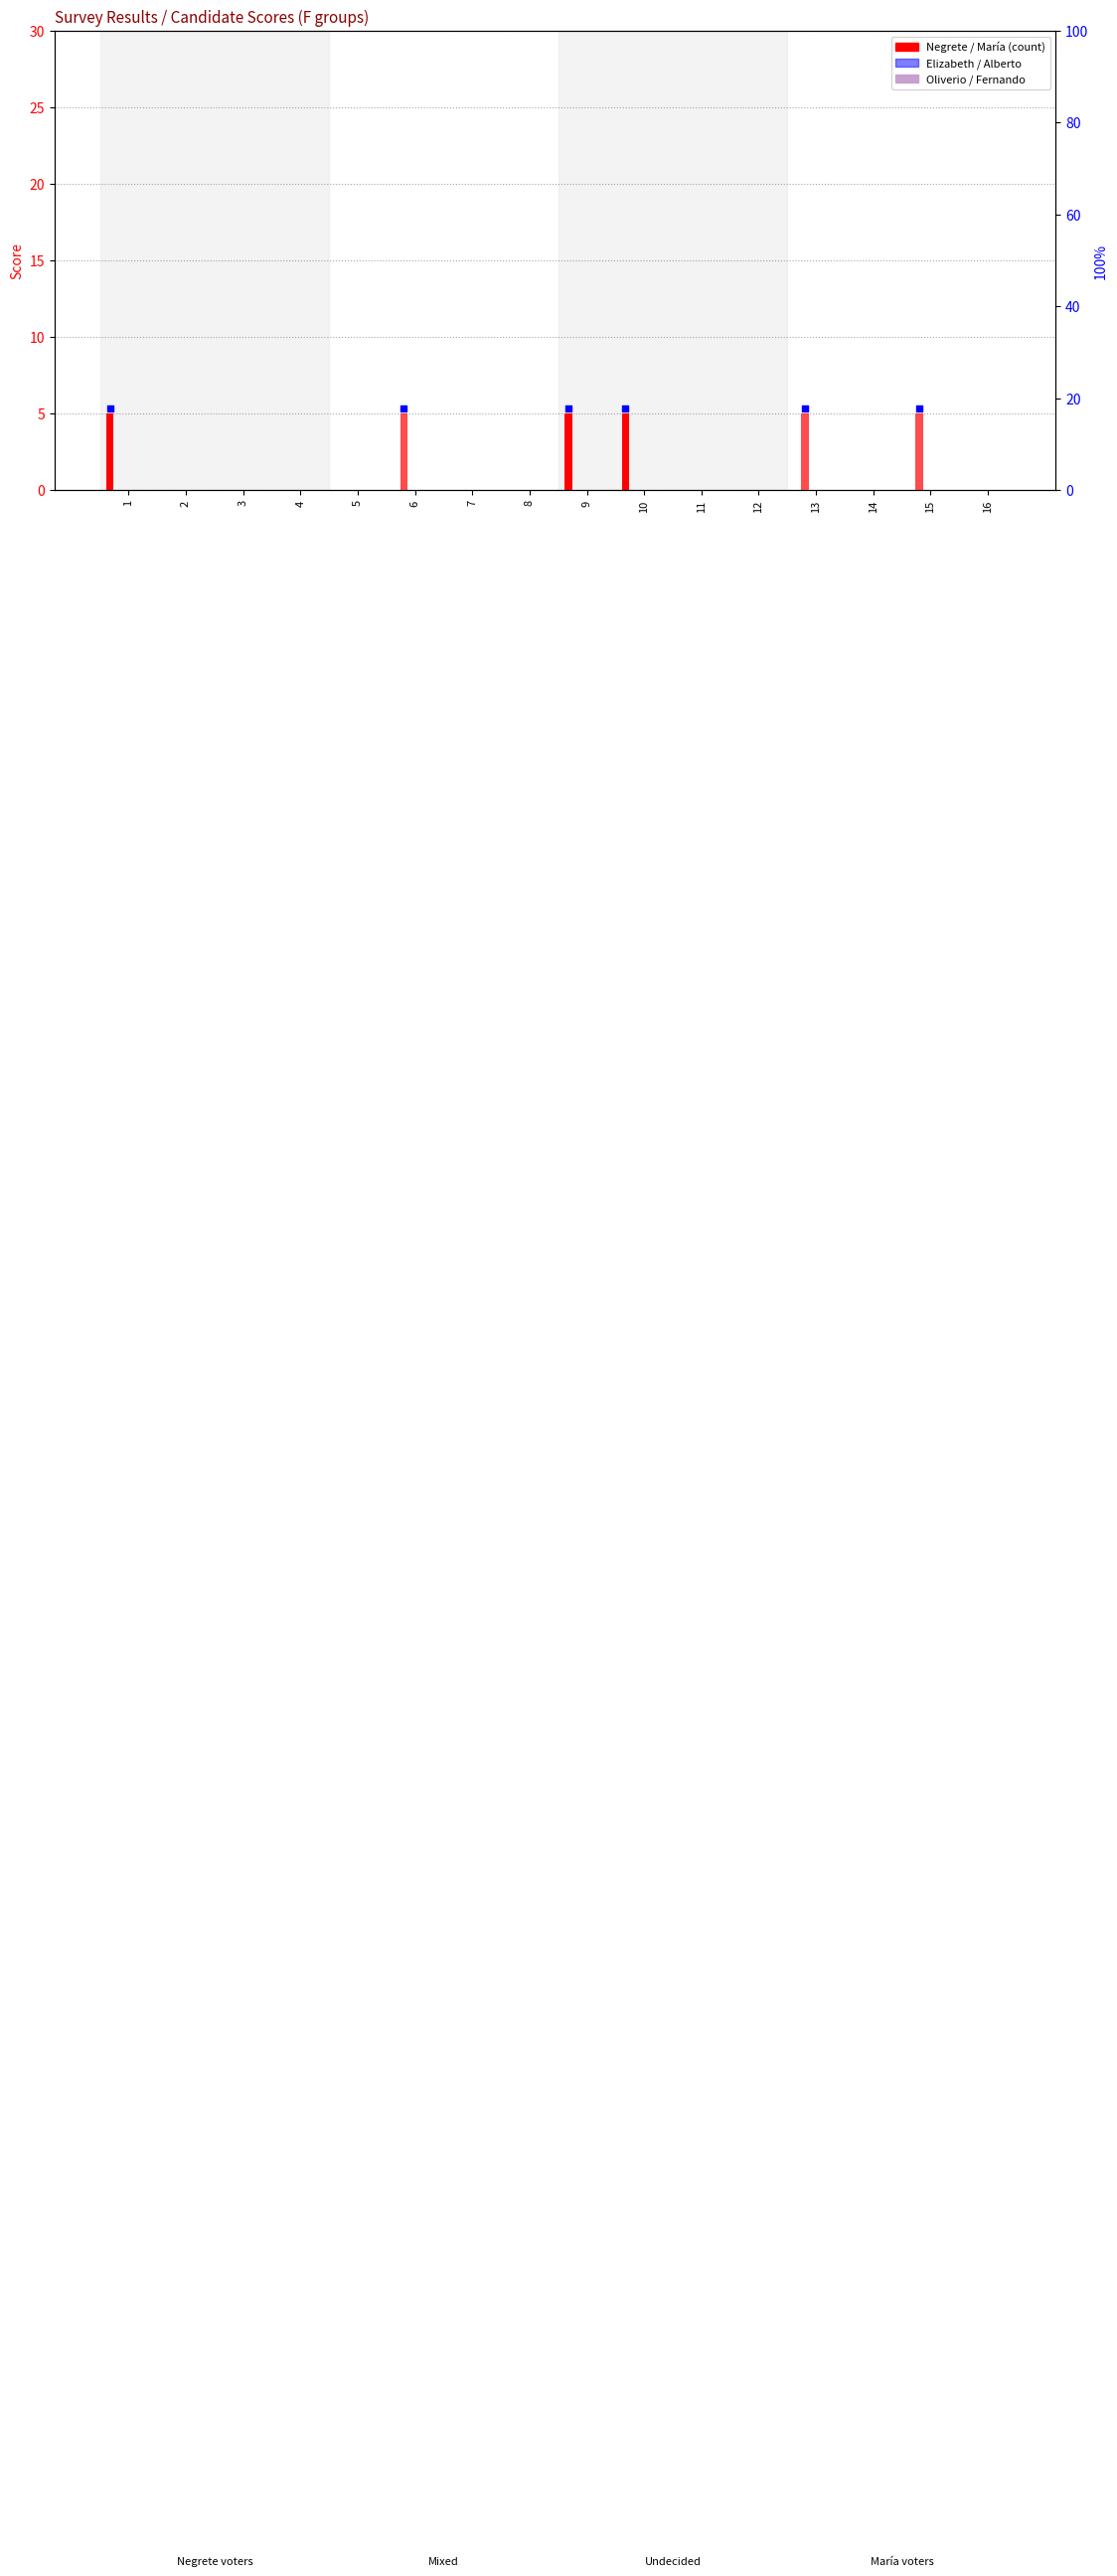

Which series has the largest total across all categories?

Negrete